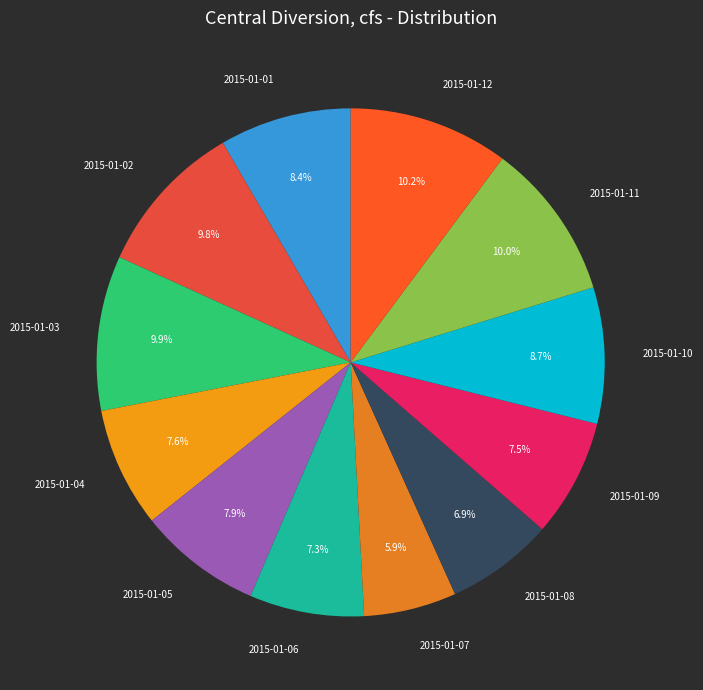

Is there a majority slice in this chart?

No